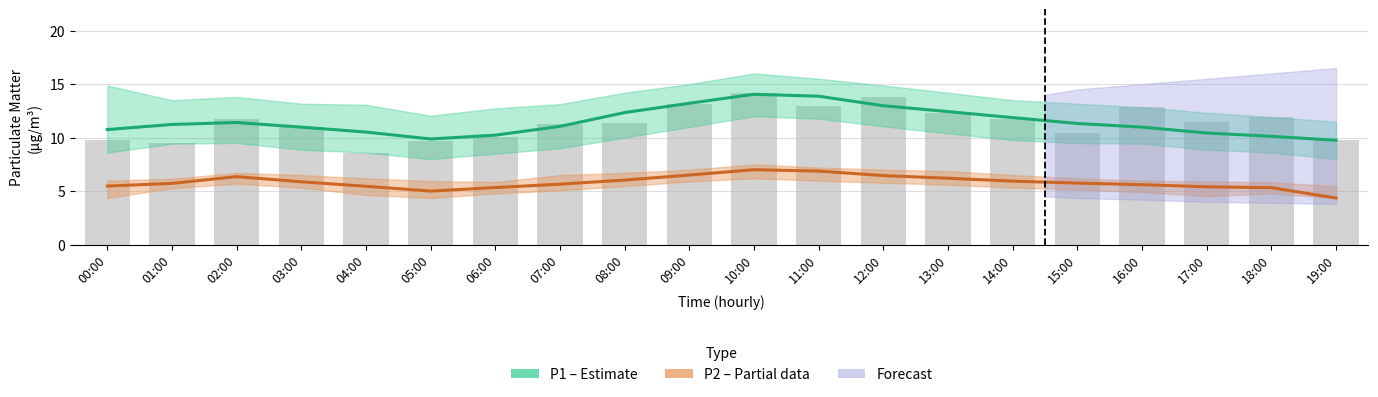

At which label does P1 (PM10) first exceed 11?

01:00